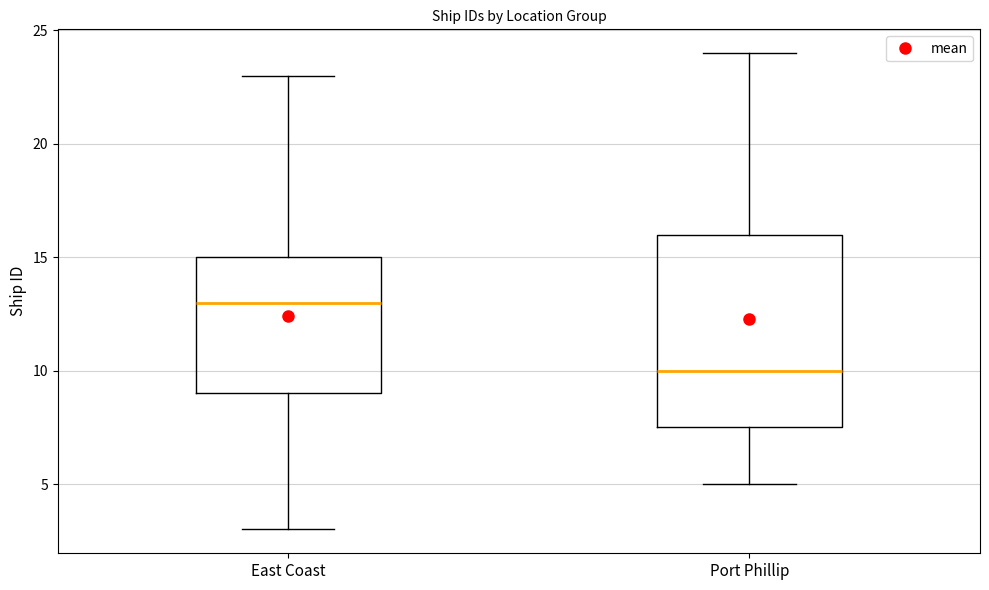

Where is the lower edge of the box for East Coast on the y-axis? The values are not printed on the chart, so give them approximately, as read against the axis.

9.0